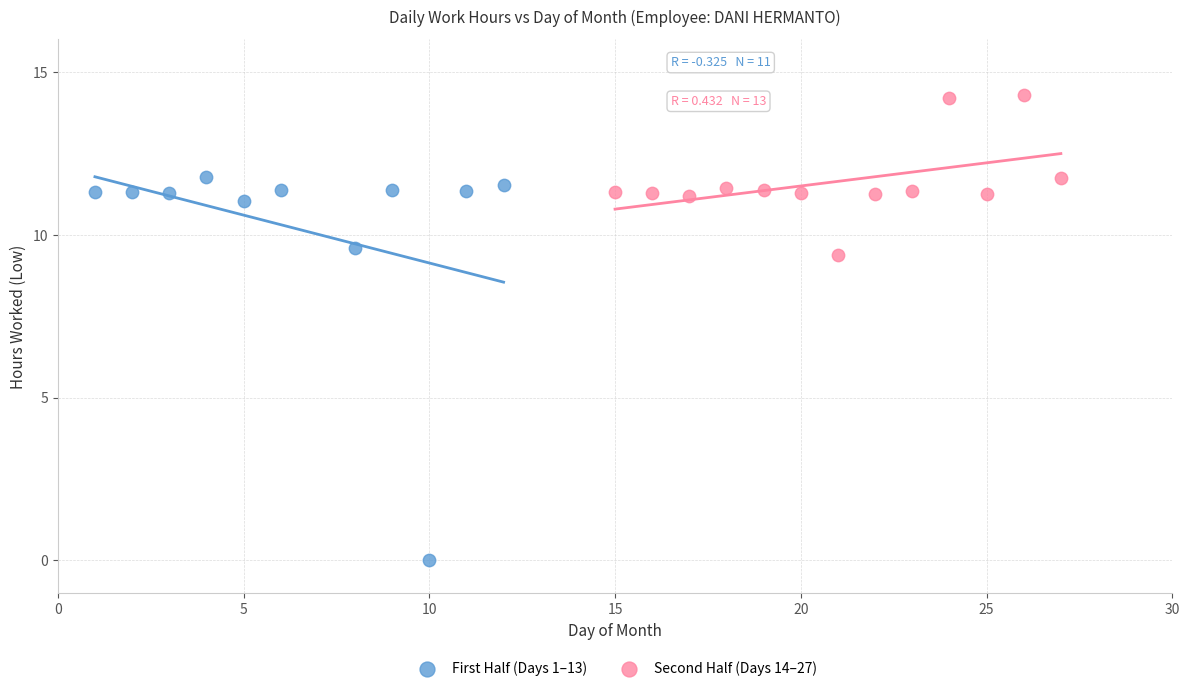

Which series contains the highest Y value?

Second Half (Days 14–27)